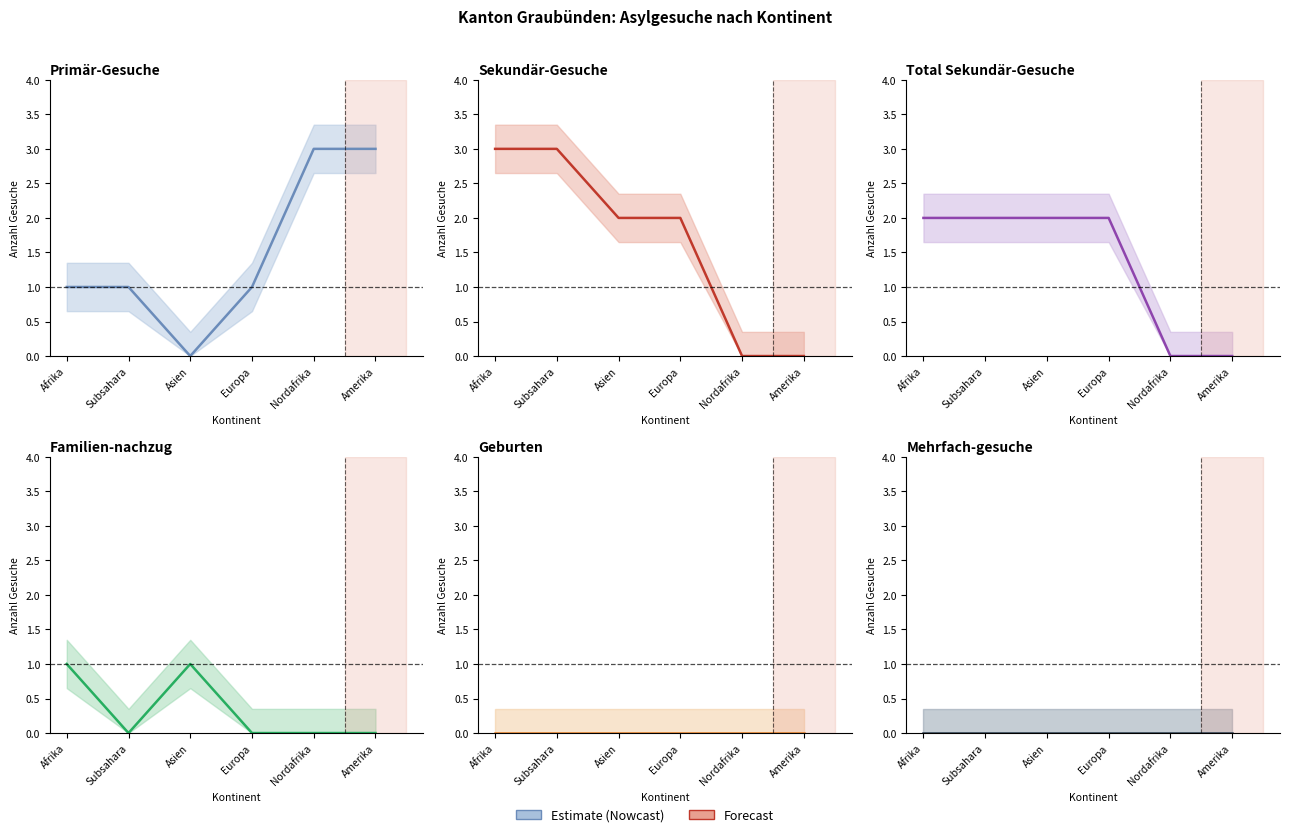

True or false: Mehrfach-gesuche and Geburten cross at least once.

False